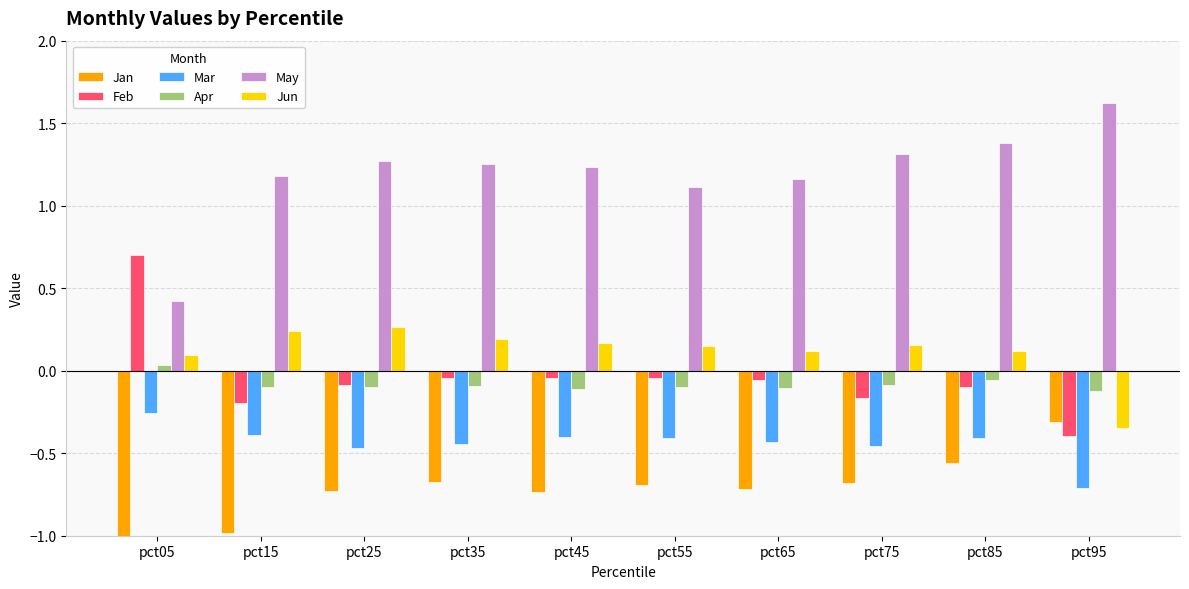

What is the difference between the maximum and minimum values in the Feb series?

1.1